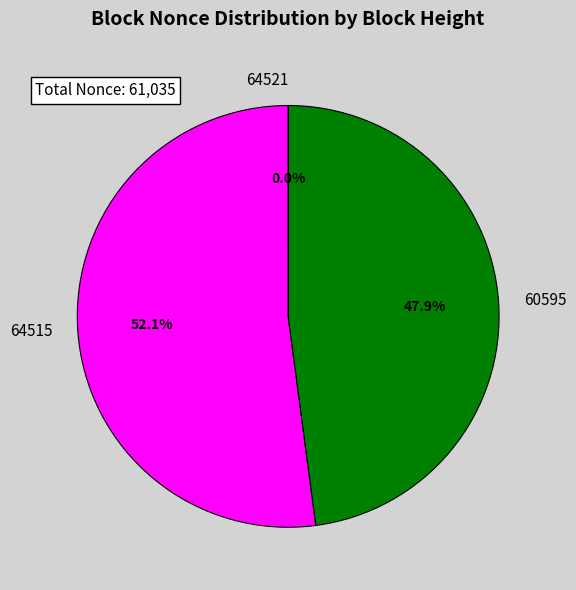

Between 60595 and 64515, which is larger?

64515